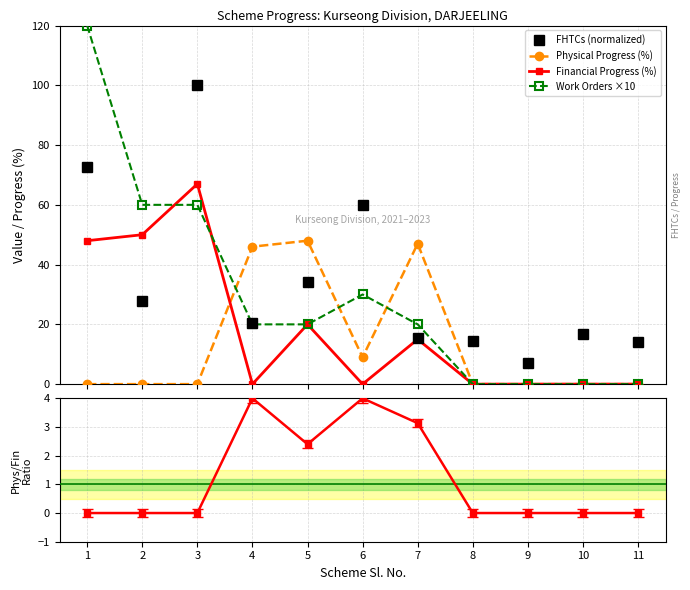

True or false: Work Order Issued and Financial Progress (%) intersect in this chart.

True